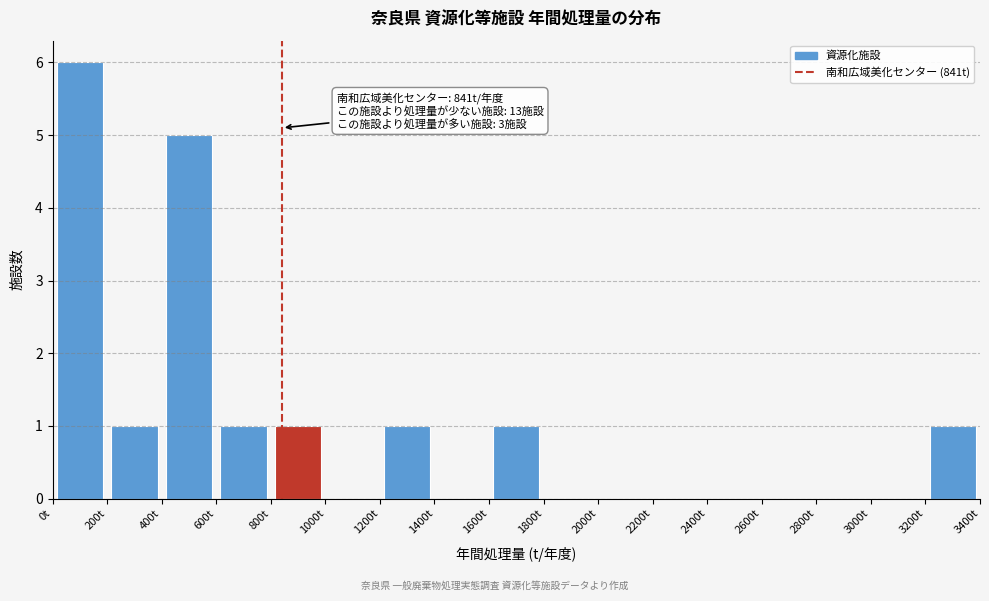

Over which range of the x-axis is the bar tallest?

0 to 200